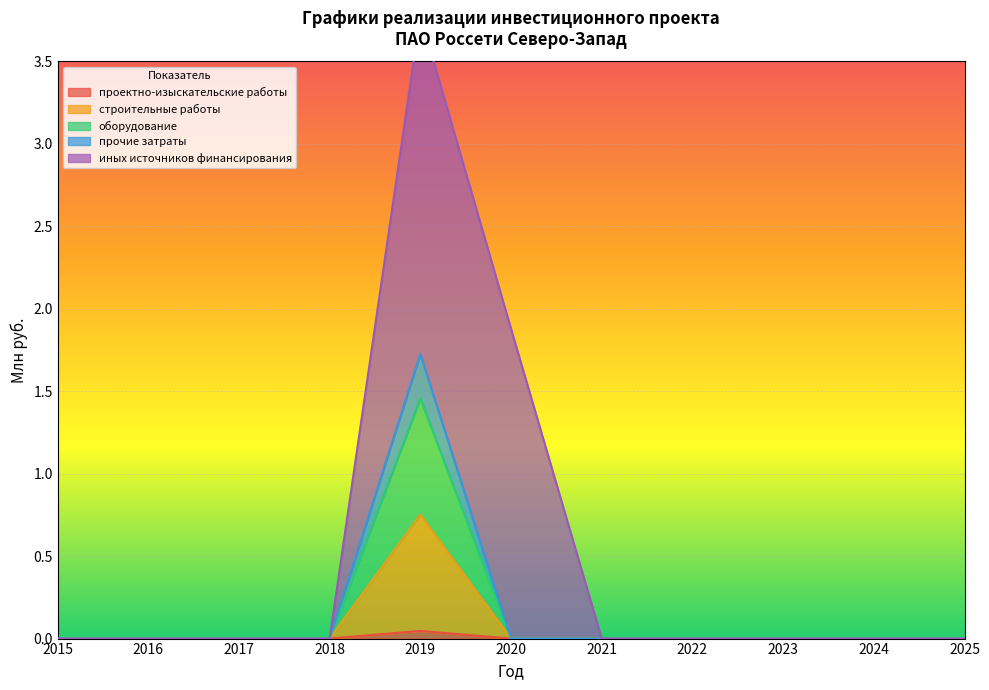

In проектно-изыскательские работы, how many points are higher than both neighbors (excluding endpoints)?

1